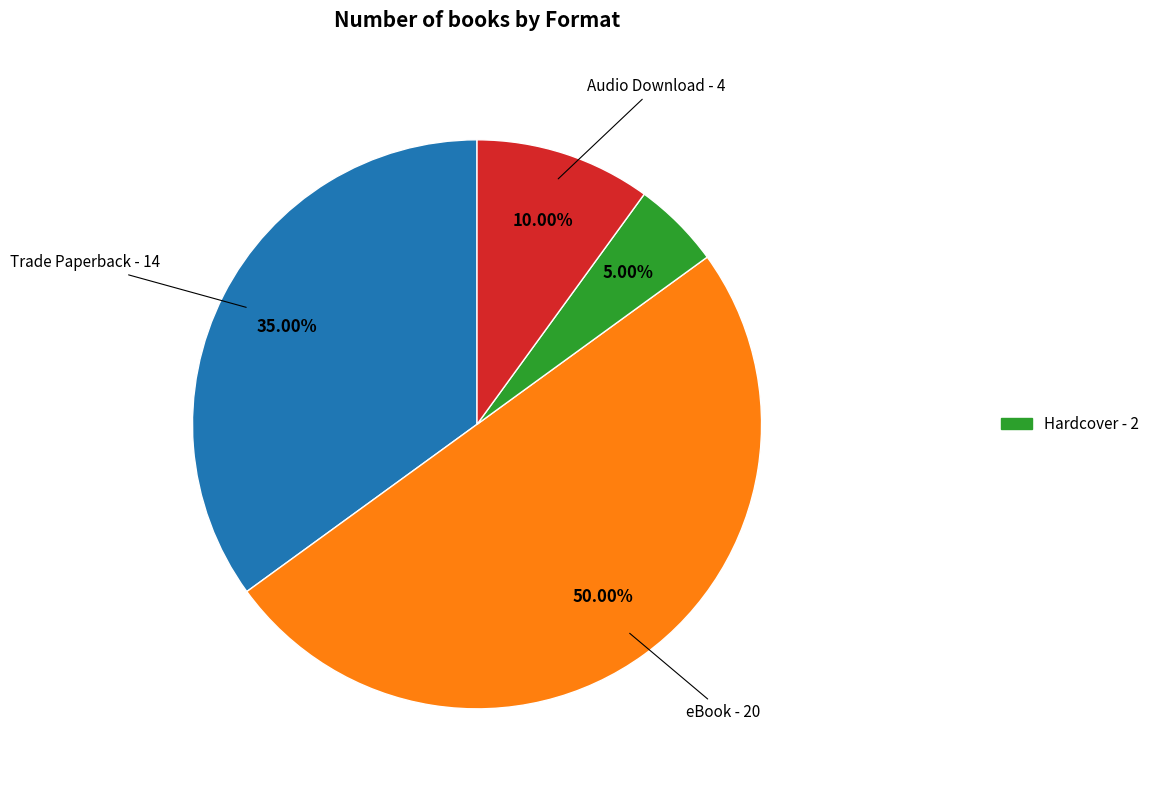

How many segments does this pie chart have?

4